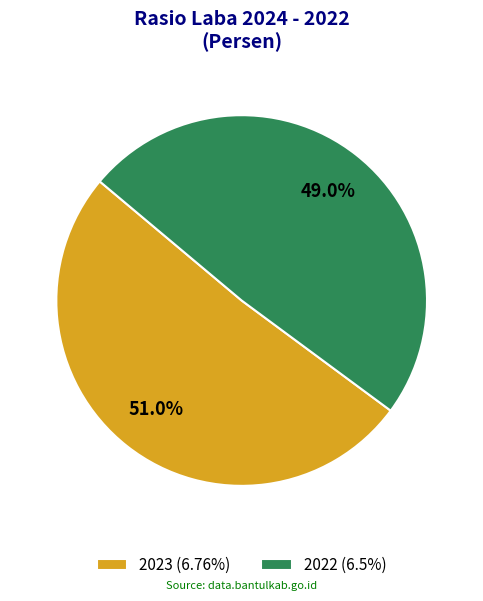

To the nearest percent, what percentage of the pie is 2023?

51%